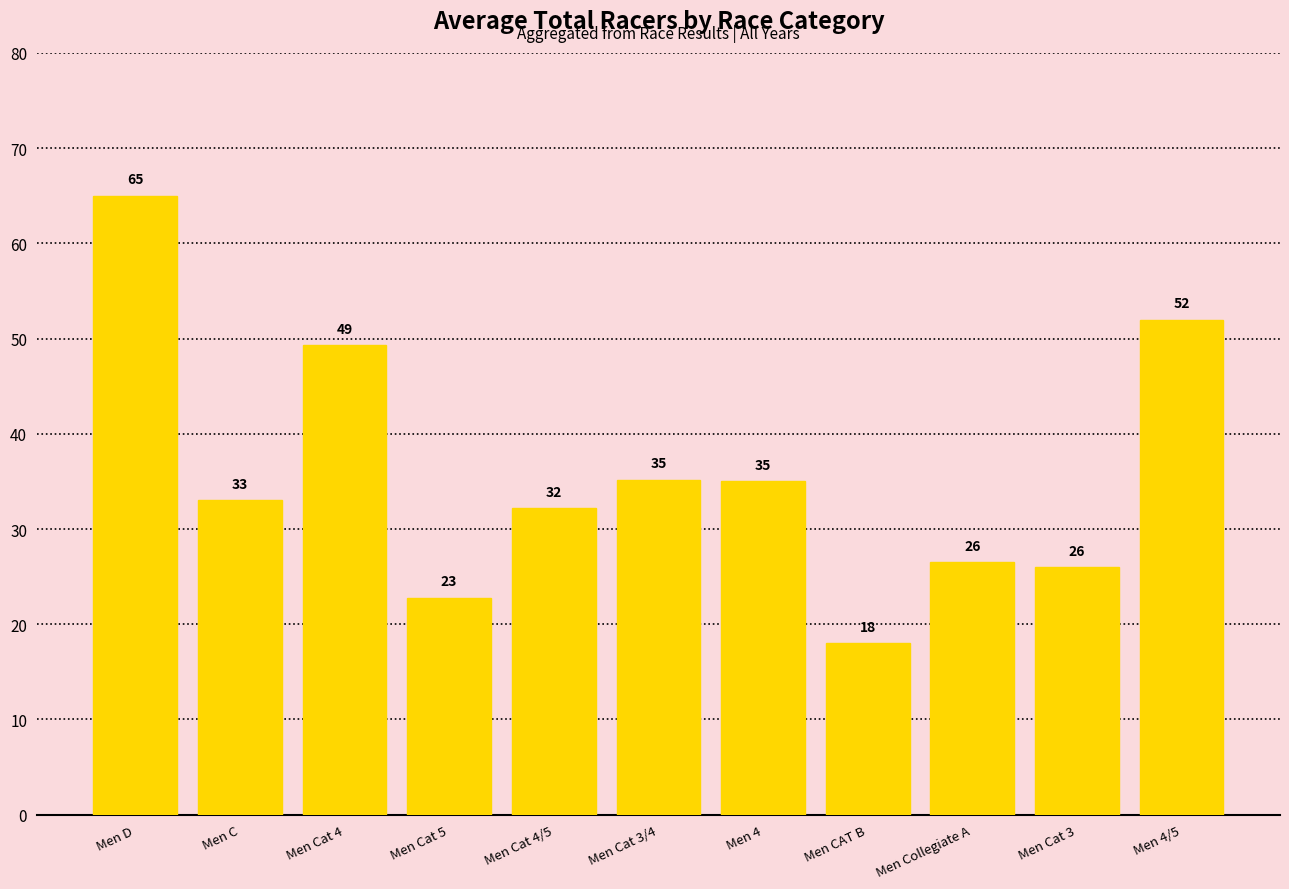

Is it true that the value at Men 4/5 is 75.0?

False